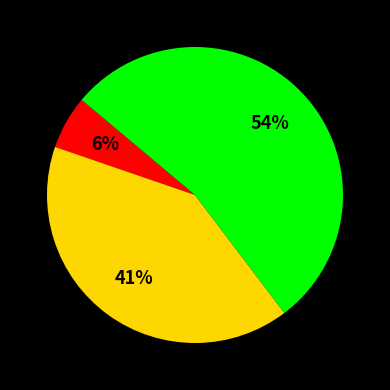

Is there a majority slice in this chart?

Yes